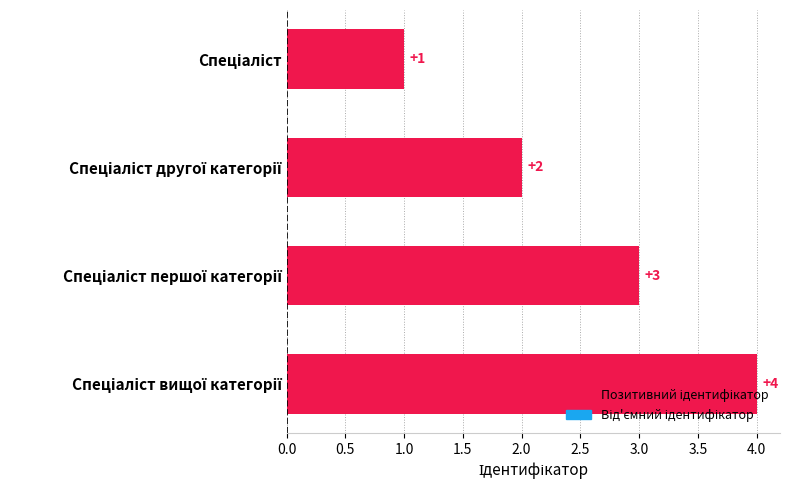

What is the sum of all values?

10